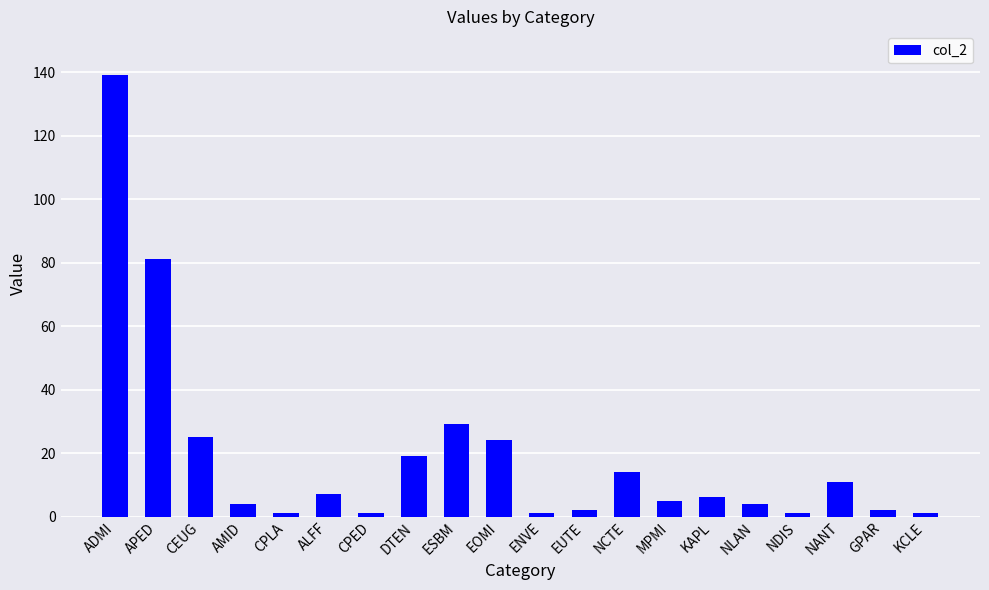

How many series are shown in this chart?

1